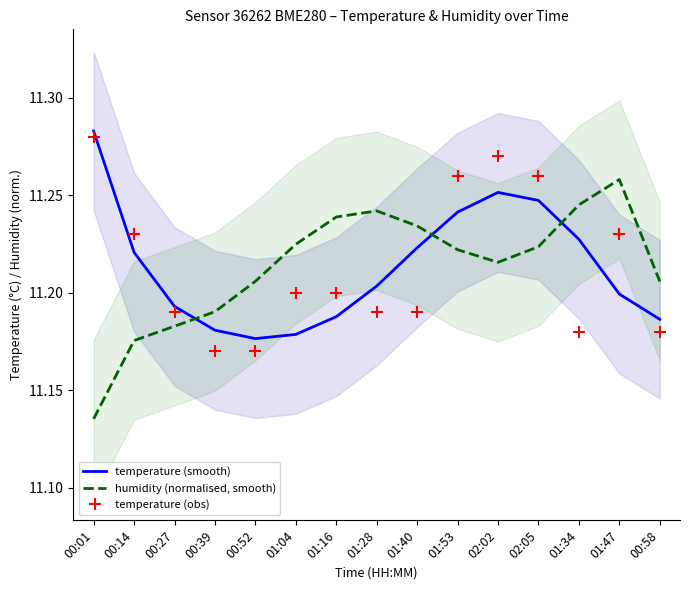

What is the difference between the second highest and minimum values in the temperature (smooth) series?

0.1